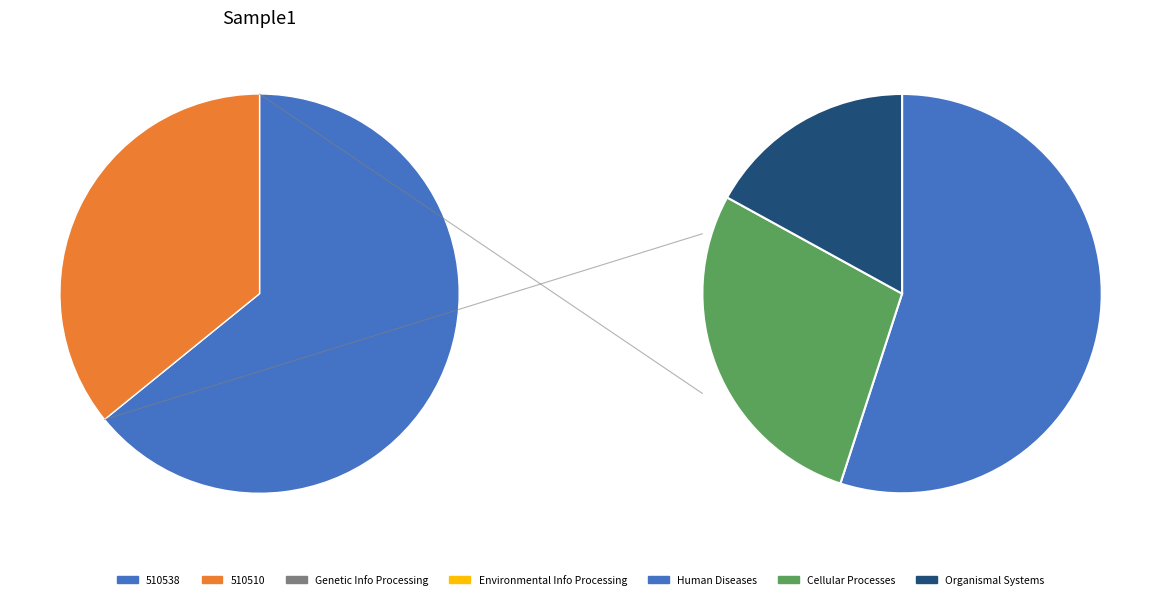

Which has a higher value, 510510 or 510538?

510538